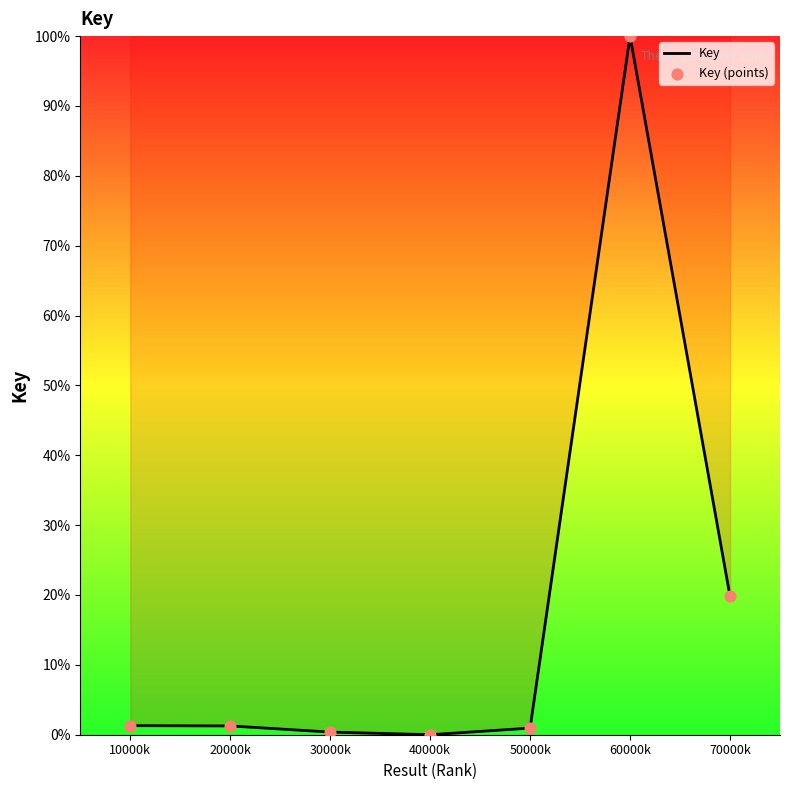

Where is the data nearest to the value 50?

70000k